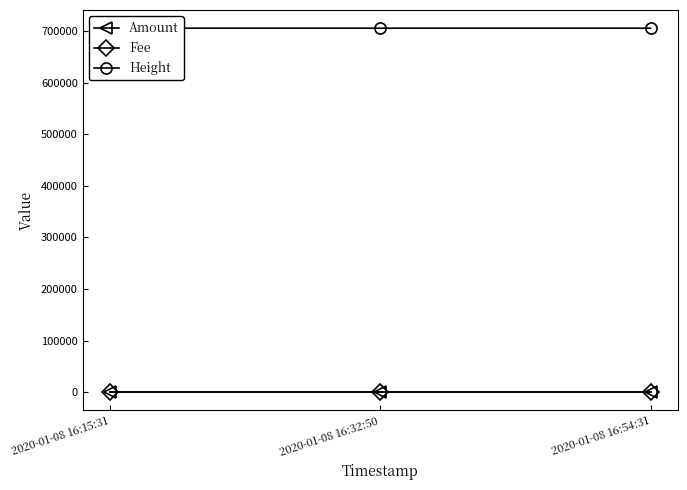

Between 2020-01-08 16:32:50 and 2020-01-08 16:54:31, which series saw the biggest shift?

Height